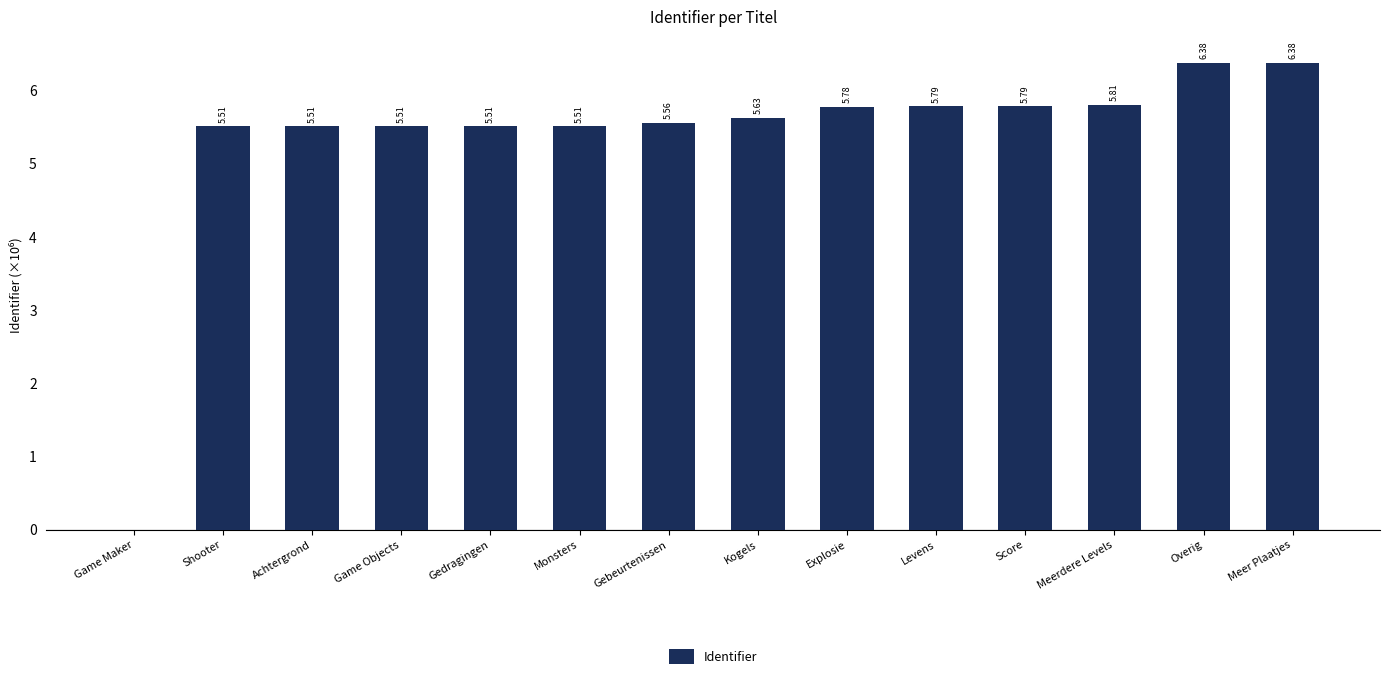

Approximately how many times larger is the value at Score compared to Achtergrond?

1.1